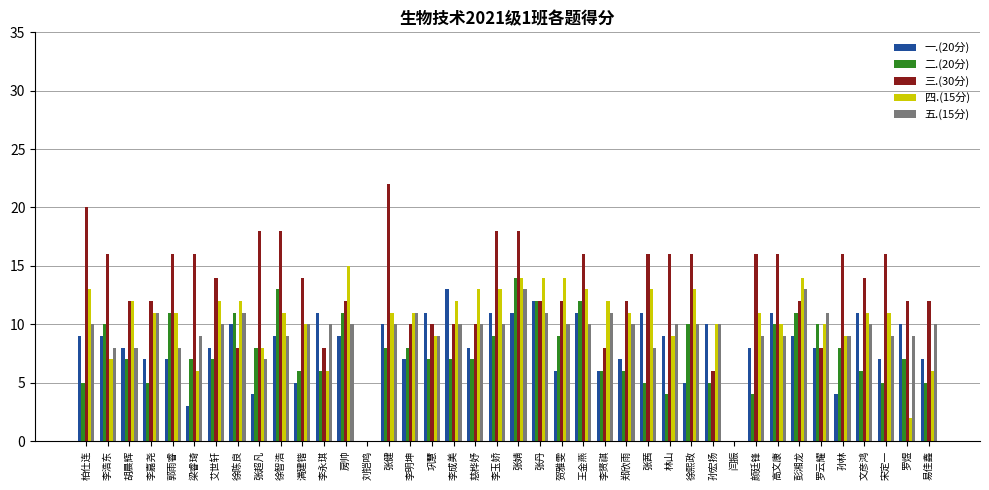

Reading left to right, transcribe all the data shown in this chart.

一.(20分): 9	9	8	7	7	3	8	10	4	9	5	11	9	0	10	7	11	13	8	11	11	12	6	11	6	7	11	9	5	10	0	8	11	9	8	4	11	7	10	7
二.(20分): 5	10	7	5	11	7	7	11	8	13	6	6	11	0	8	8	7	7	7	9	14	12	9	12	6	6	5	4	10	5	0	4	10	11	10	8	6	5	7	5
三.(30分): 20	16	12	12	16	16	14	8	18	18	14	8	12	0	22	10	10	10	10	18	18	12	12	16	8	12	16	16	16	6	0	16	16	12	8	16	14	16	12	12
四.(15分): 13	7	12	11	11	6	12	12	8	11	10	6	15	0	11	11	9	12	13	13	14	14	14	13	12	11	13	9	13	10	0	11	10	14	10	9	11	11	2	6
五.(15分): 10	8	8	11	8	9	10	11	7	9	10	10	10	0	10	11	9	10	10	10	13	11	10	10	11	10	8	10	10	10	0	9	9	13	11	9	10	9	9	10